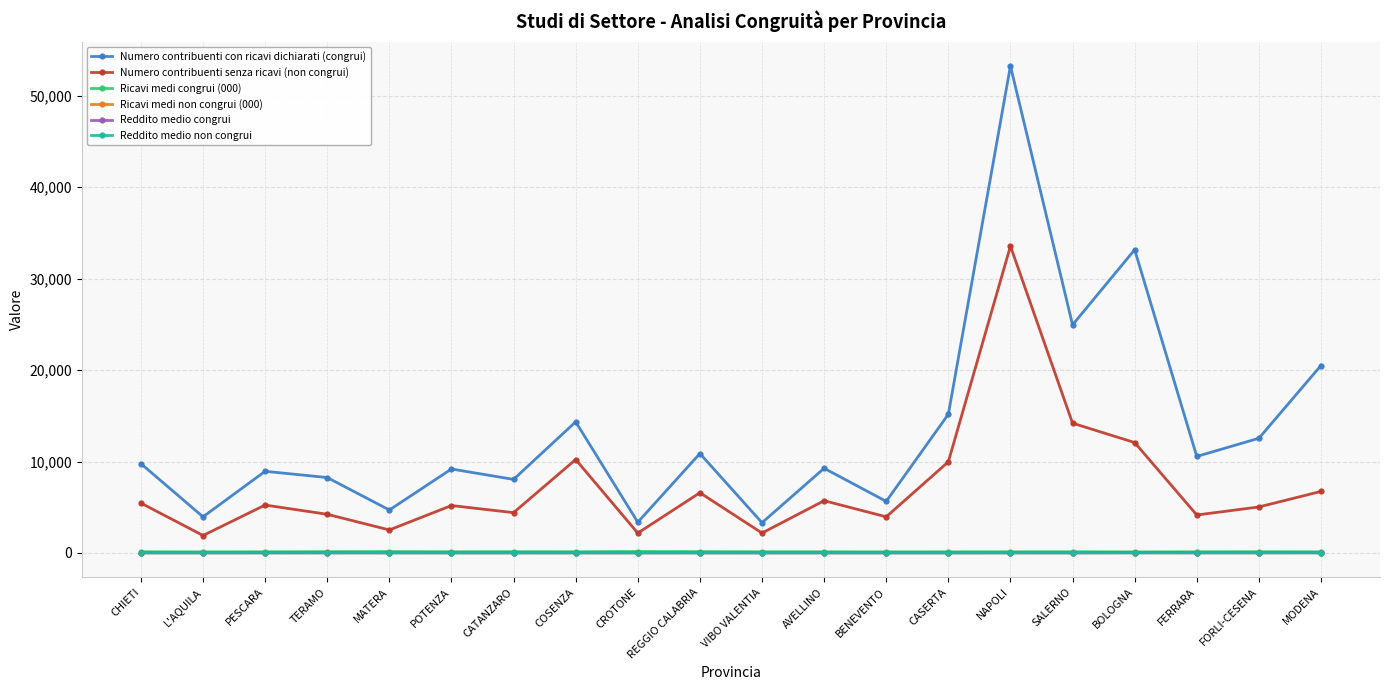

Between BENEVENTO and SALERNO, which series saw the biggest shift?

Numero contribuenti con ricavi dichiarati (congrui)